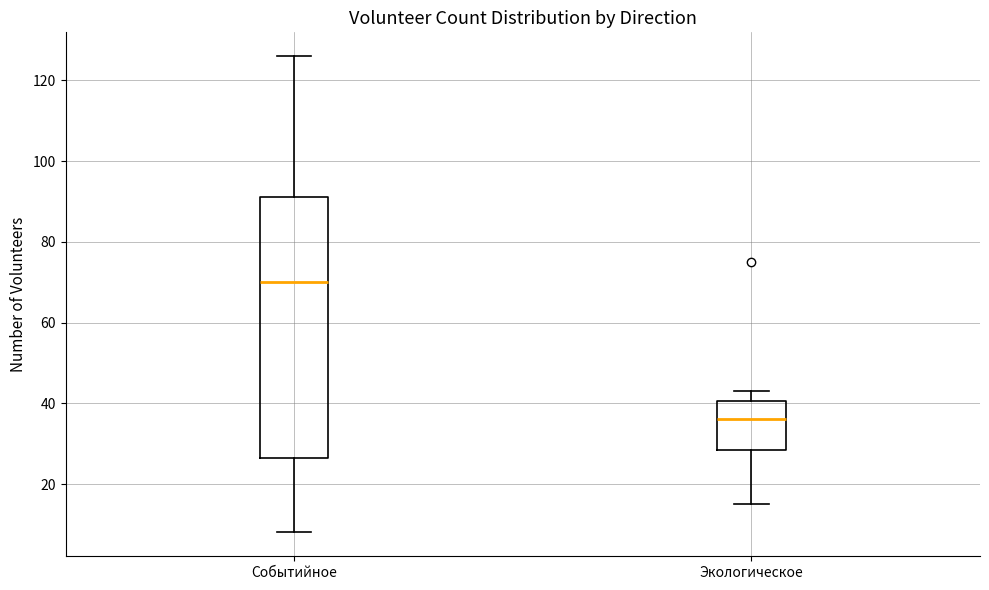

Which box has the highest median line?

Событийное